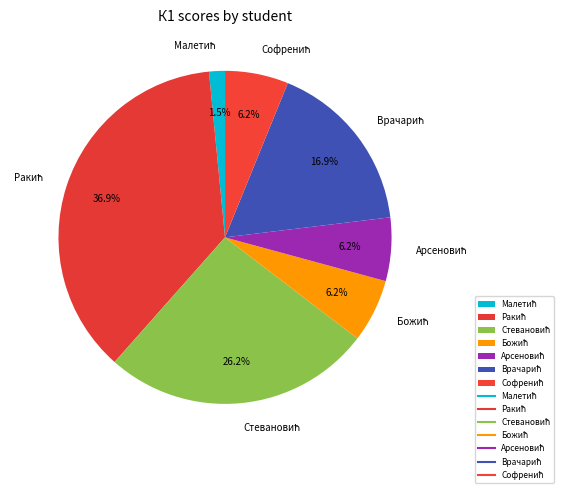

Does any single category account for the majority?

No